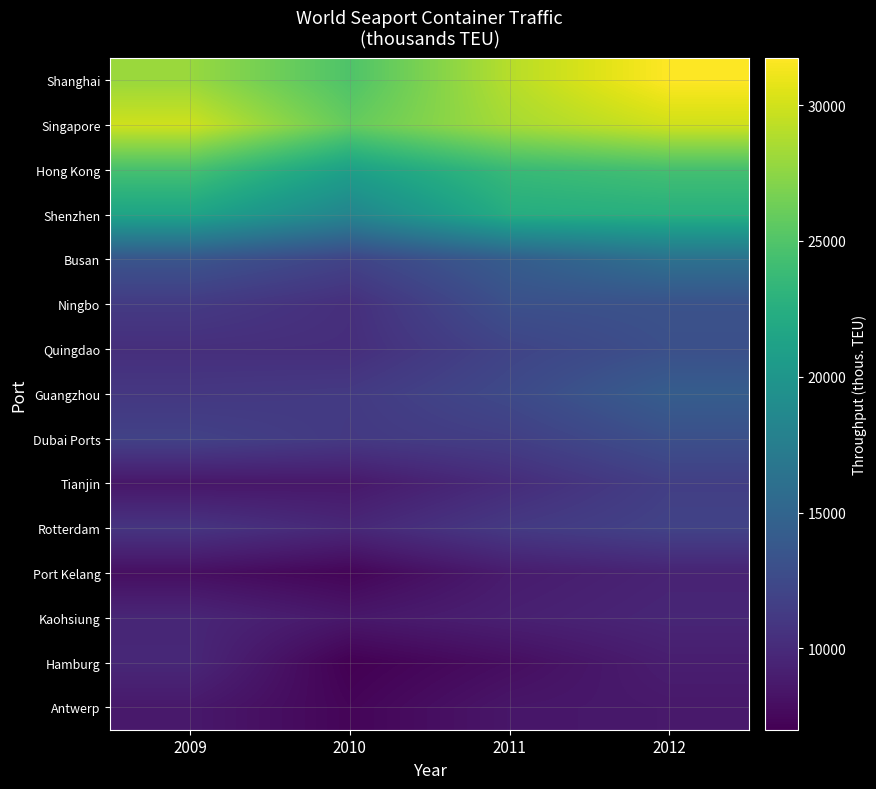

Reading left to right, list all the values displayed in this chart.

Shanghai: 2009=27981	2010=24912	2011=29003	2012=31739
Singapore: 2009=29918	2010=25867	2011=28431	2012=29938
Hong Kong: 2009=24494	2010=21040	2011=23699	2012=24384
Shenzhen: 2009=21416	2010=18250	2011=22341	2012=22570
Busan: 2009=13446	2010=11940	2011=14194	2012=16185
Ningbo: 2009=11220	2010=10320	2011=13071	2012=13220
Quingdao: 2009=10320	2010=10250	2011=12010	2012=13020
Guangzhou: 2009=11000	2010=11200	2011=12487	2012=14260
Dubai Ports: 2009=11827	2010=11124	2011=11576	2012=13013
Tianjin: 2009=8500	2010=8600	2011=10076	2012=11588
Rotterdam: 2009=10784	2010=9746	2011=11146	2012=11877
Port Kelang: 2009=7974	2010=7310	2011=8872	2012=9435
Kaohsiung: 2009=9677	2010=8581	2011=9181	2012=9636
Hamburg: 2009=9737	2010=7008	2011=7896	2012=9014
Antwerp: 2009=8663	2010=7309	2011=8468	2012=8664